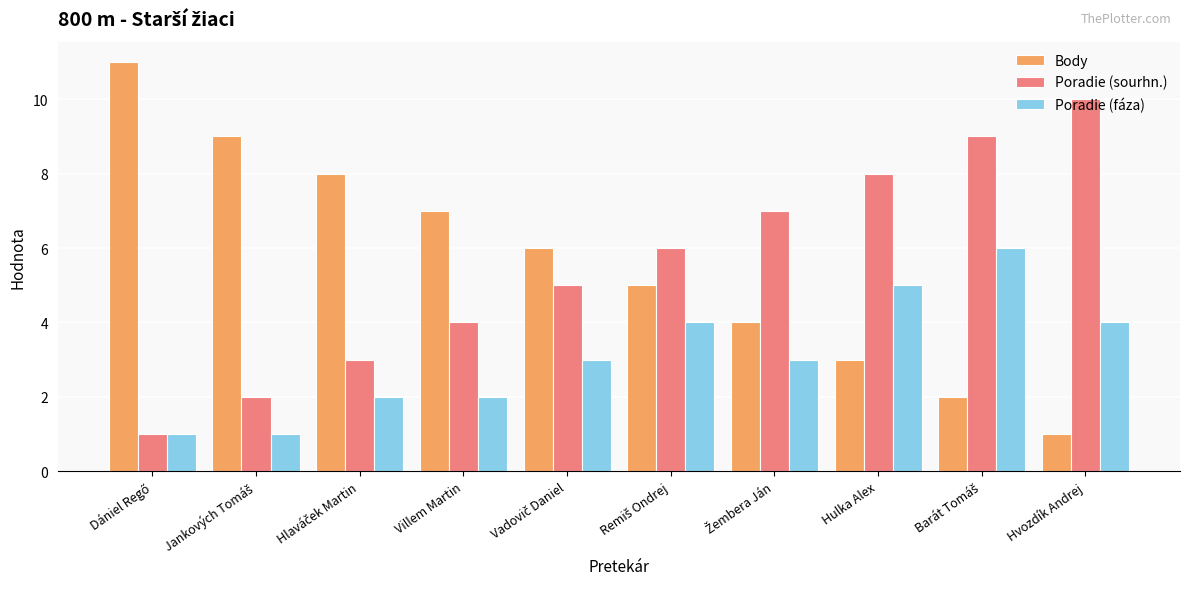

List the series in order of their peak value, lowest first.

Poradie (fáza), Poradie (sourhn.), Body